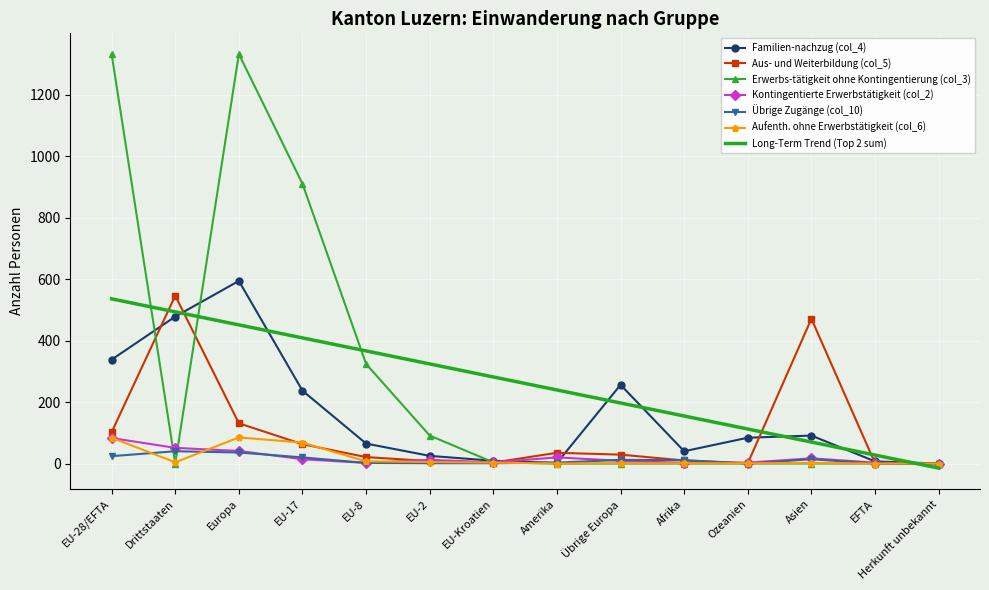

What is the greatest value displayed?

1332.0